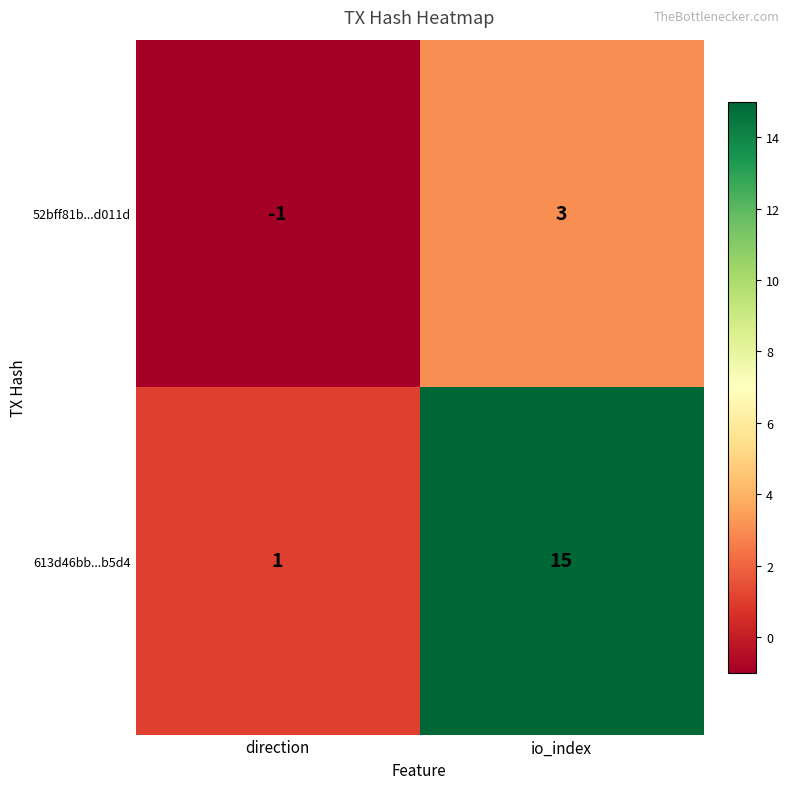

What is the difference between the maximum and minimum values in the 613d46bb...b5d4 series?

14